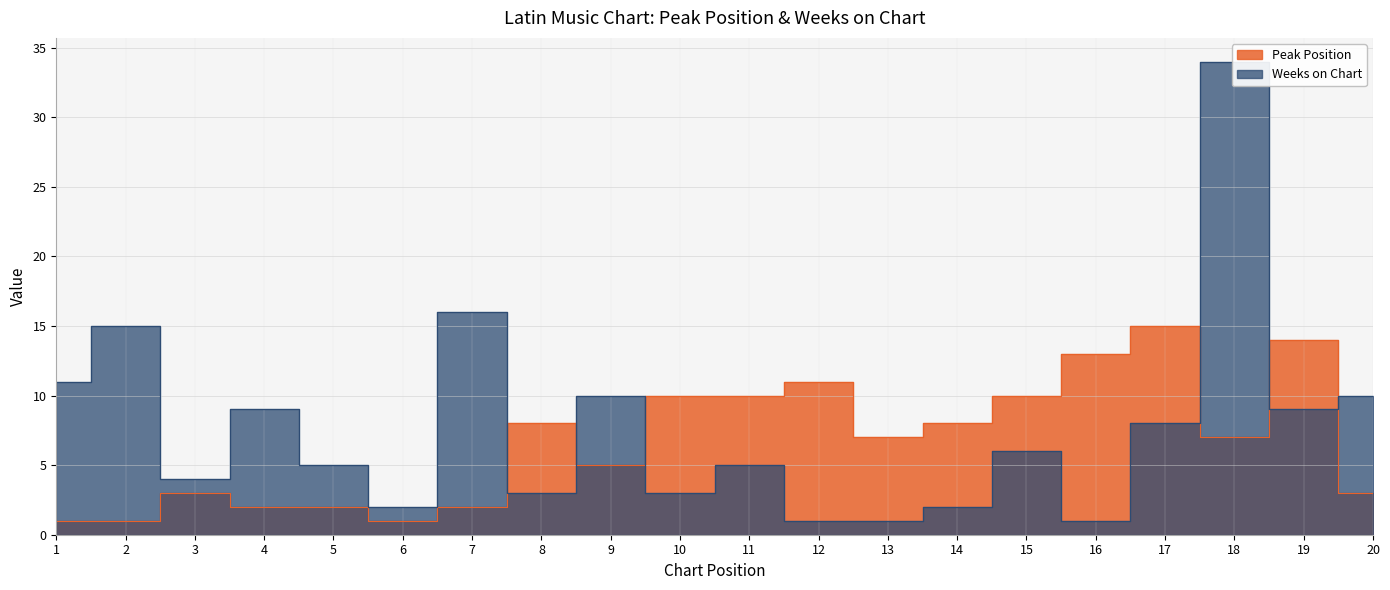

How many categories are shown in the chart?

20